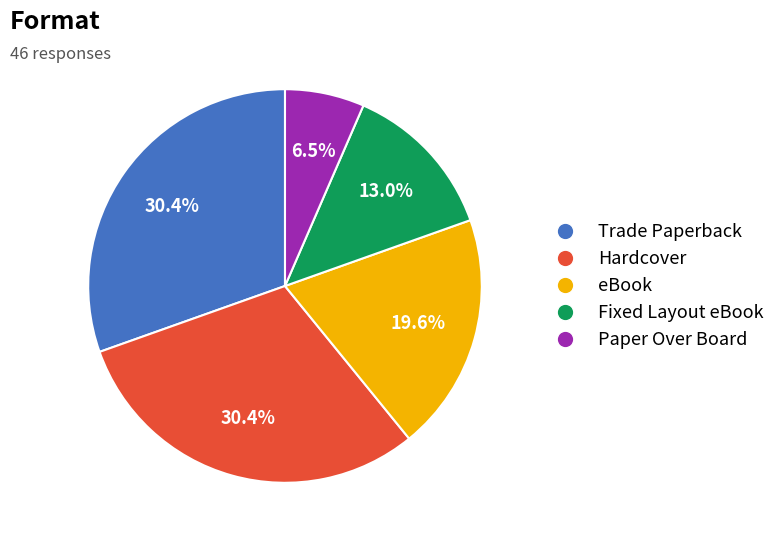

Which category has the smallest portion of the pie?

Paper Over Board